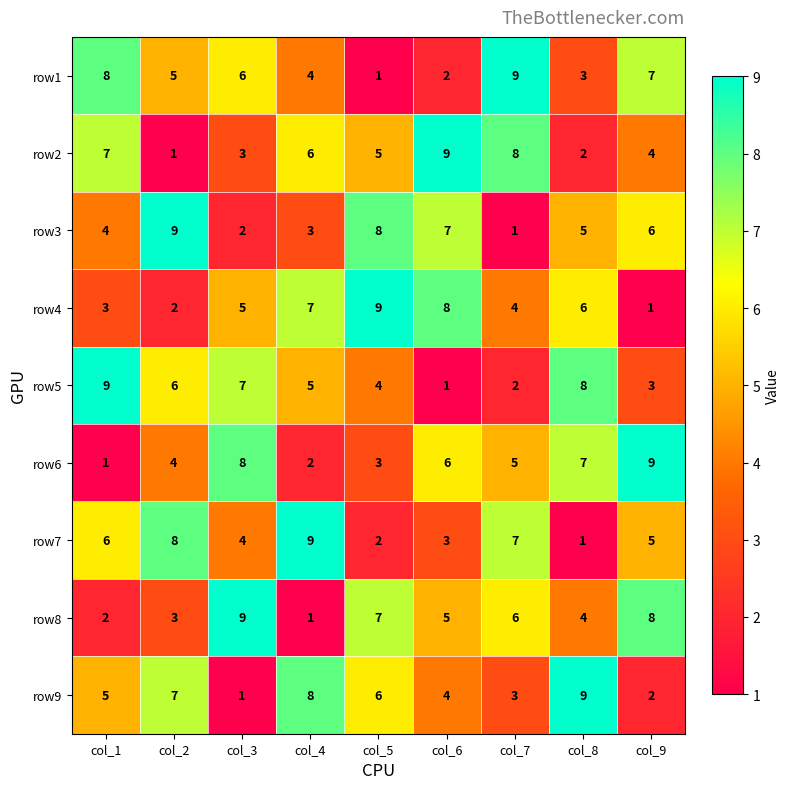

At col_4, list the series in order from smallest to largest.

row8, row6, row3, row1, row5, row2, row4, row9, row7